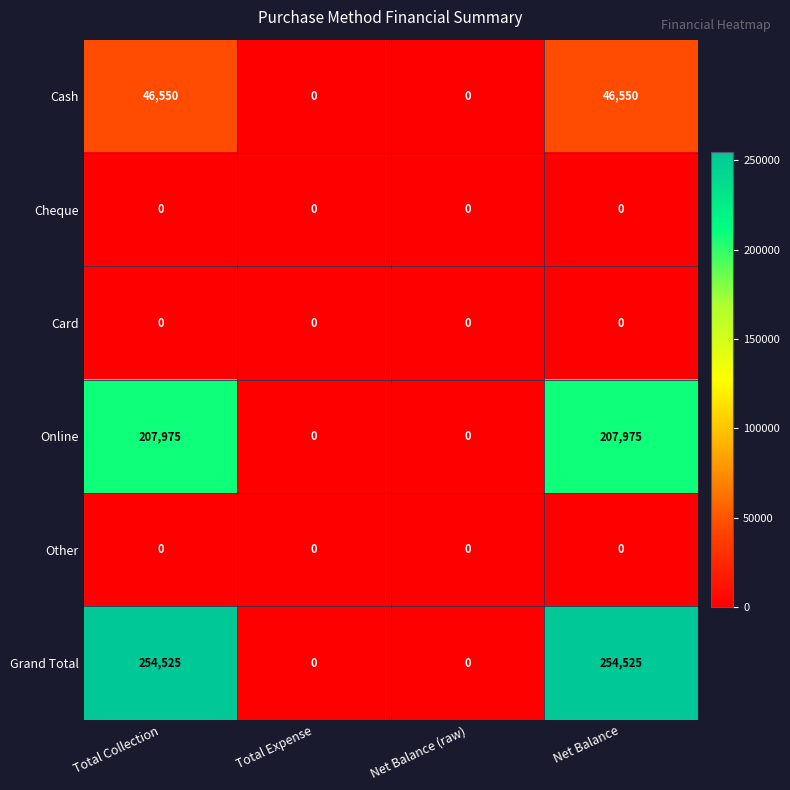

What is the sum of the Online values at Total Expense and Total Collection?

207975